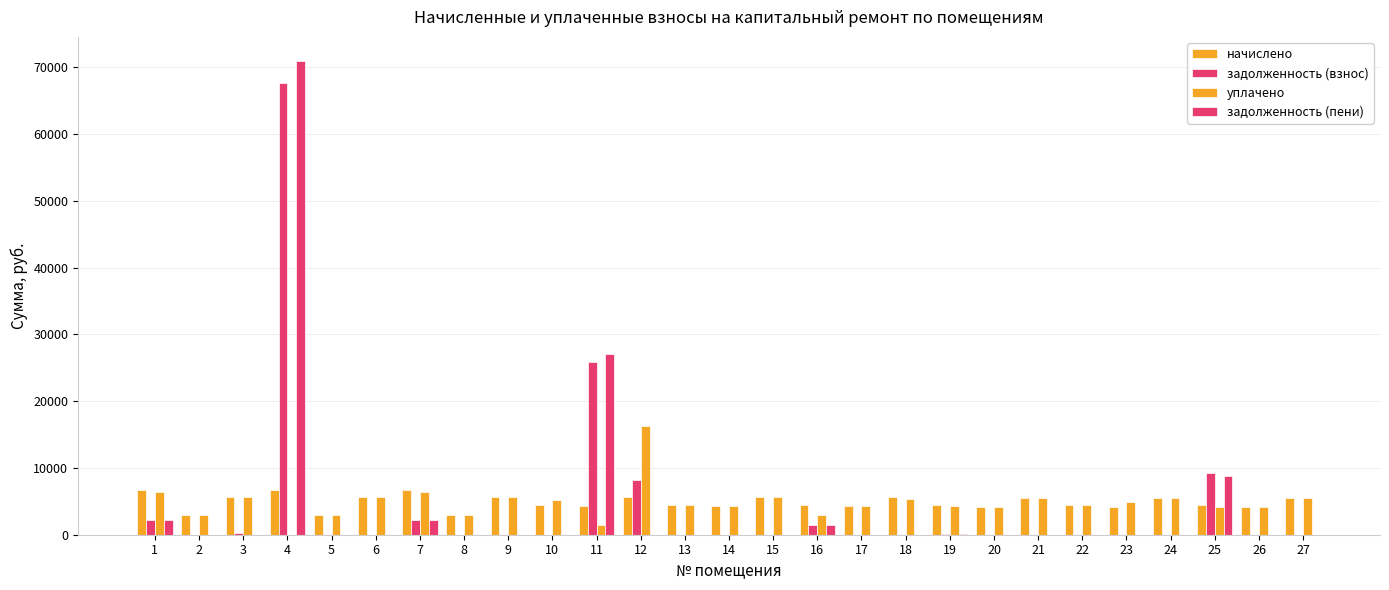

Is it true that задолженность (взнос) equals 81.4 at 19?

True